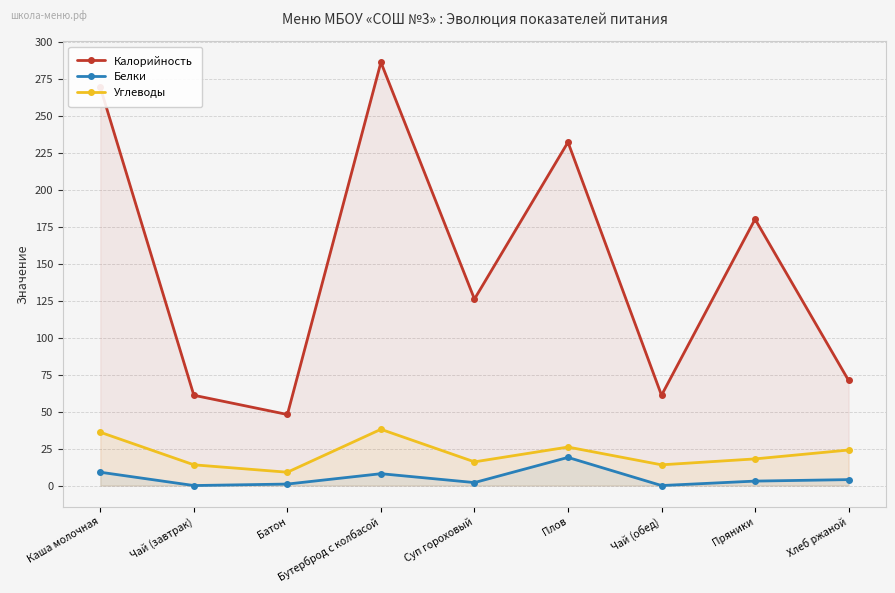

At which category does the chart reach its minimum across all series?

Чай (завтрак)